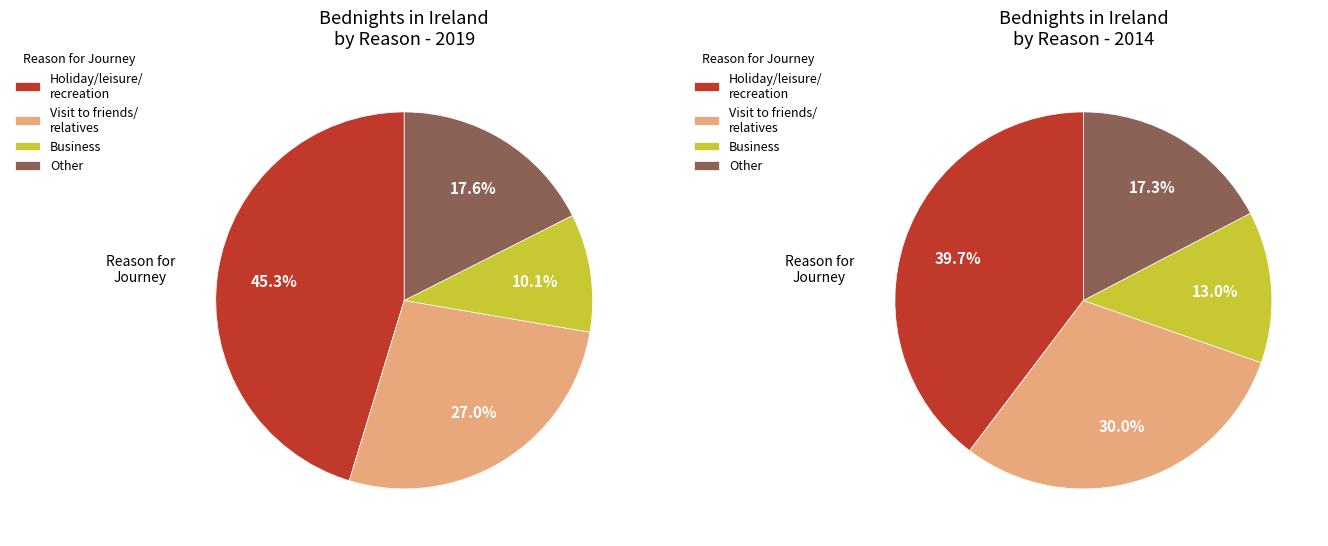

Combined, what portion of the pie is Other and Visit to friends/relatives?

44.6%